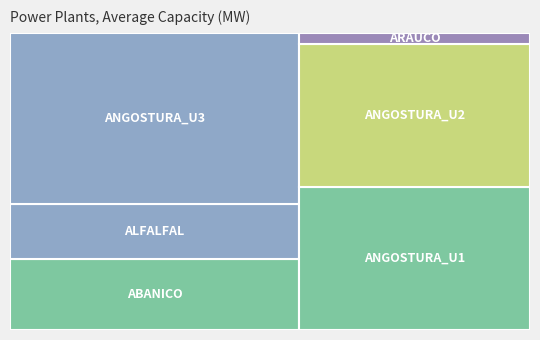

Reading right to left, transcribe all the data shown in this chart.

13.8	277.2	185.1	185.1	89.0	114.5